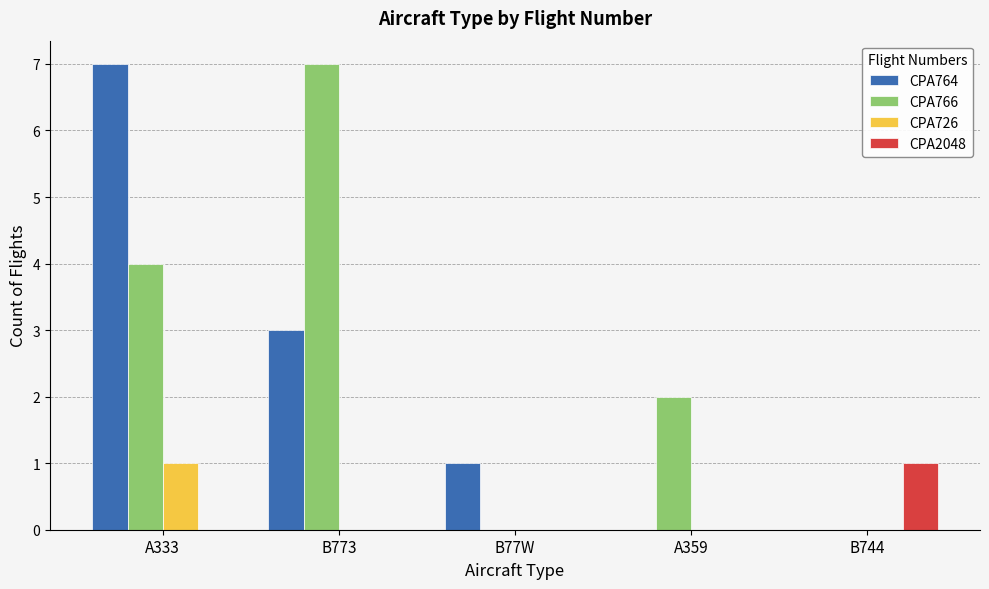

What is the sum of all CPA764 values?

11